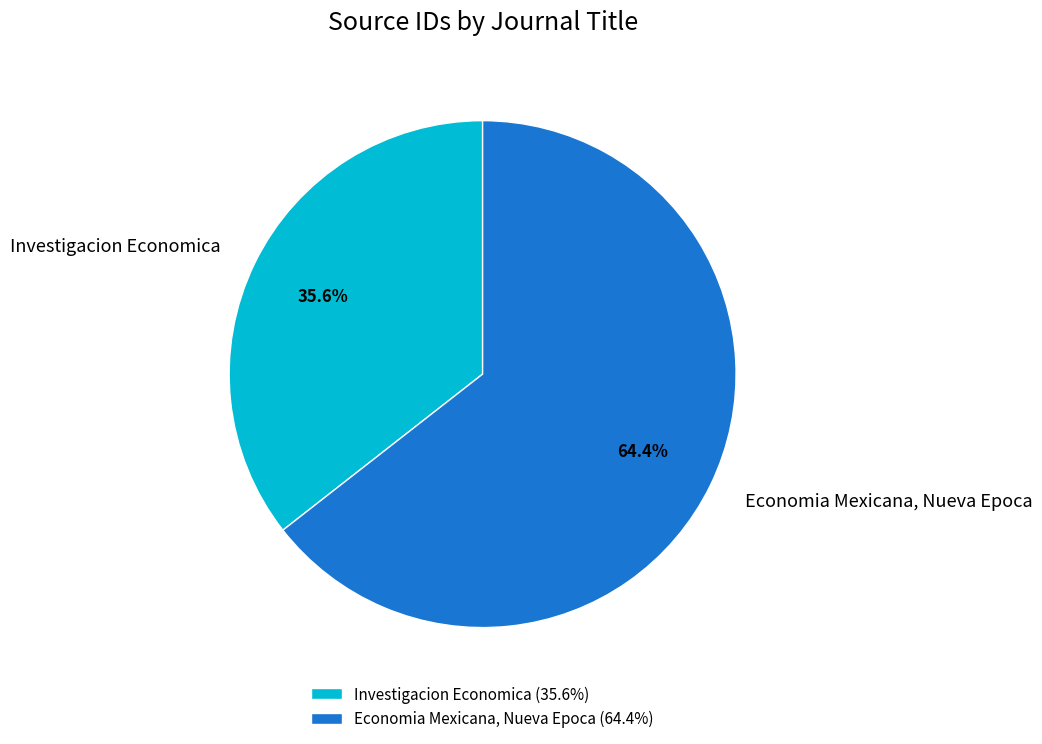

Do Investigacion Economica and Economia Mexicana, Nueva Epoca together represent more than half of the pie?

Yes